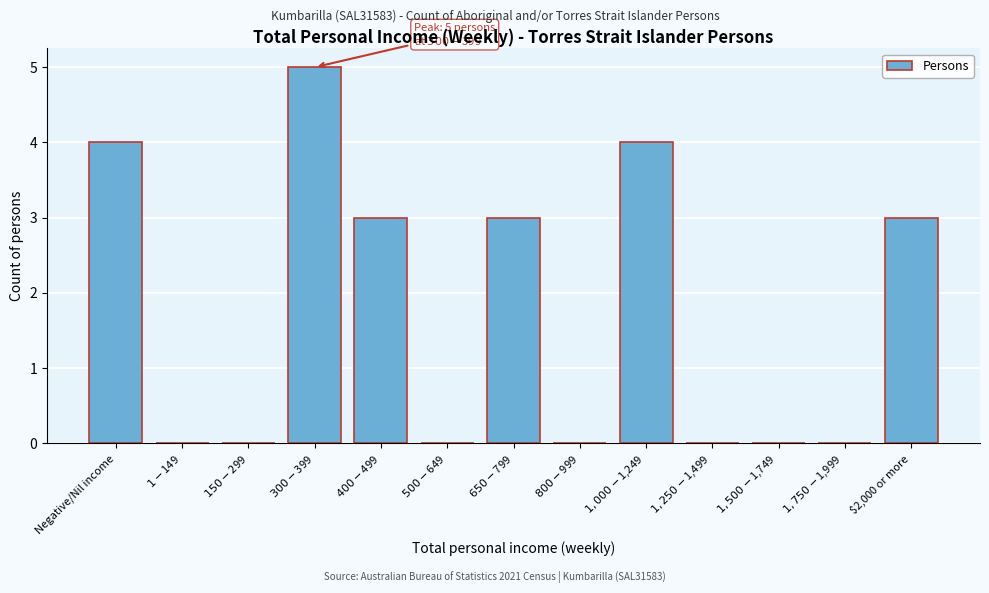

What is the maximum value shown in the chart?

5